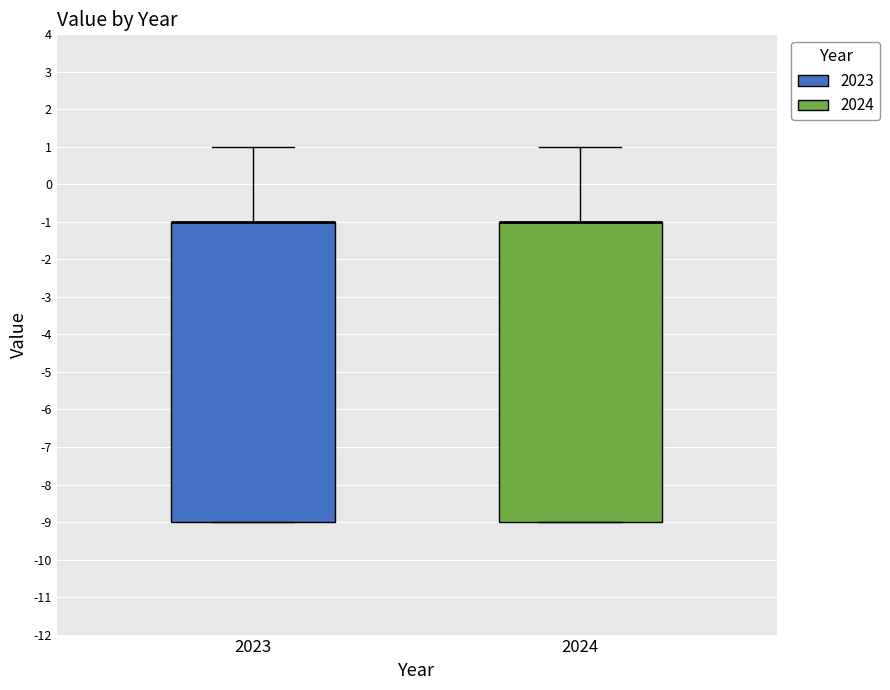

Reading left to right, transcribe this box plot: for each box, give where its median line is, the range the box spans, and where its two whiskers end, as read against the y-axis. The values are not printed on the chart, so give them approximately, as read against the axis.

2023: median -1 (drawn on the box's upper edge), box -9 to -1, whiskers -9 to 1
2024: median -1 (drawn on the box's upper edge), box -9 to -1, whiskers -9 to 1